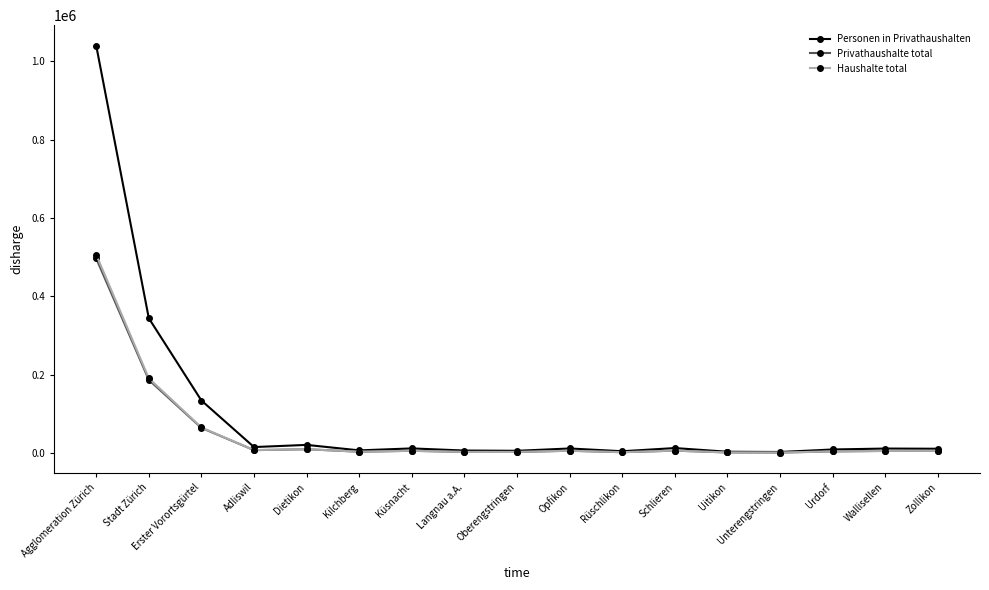

The Privathaushalte total series shows 299810 at Agglomeration Zürich. True or false?

False